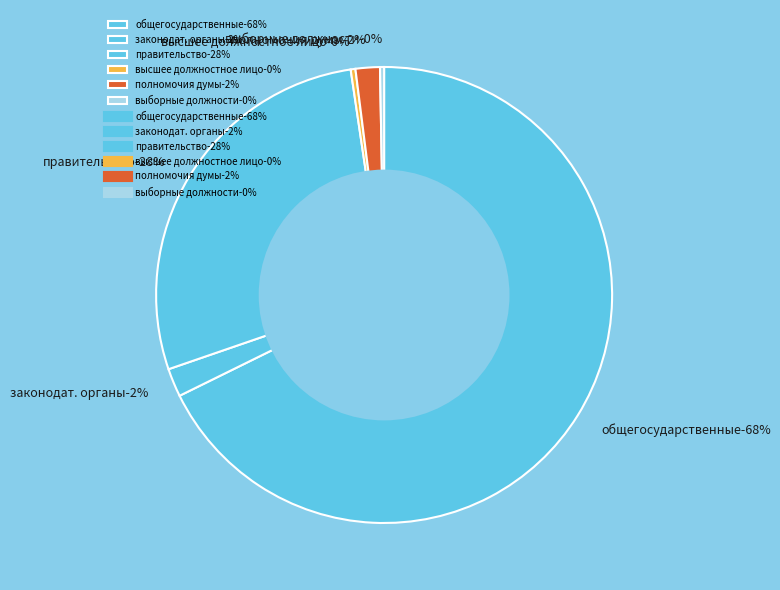

Rank the categories by value from lowest to highest.

Обеспечение полномочий выборных должностных лиц, Функционирование высшего должностного лица, Обеспечение исполнения полномочий Думы, Функционирование законодательных органов, Функционирование Правительства, ОБЩЕГОСУДАРСТВЕННЫЕ ВОПРОСЫ